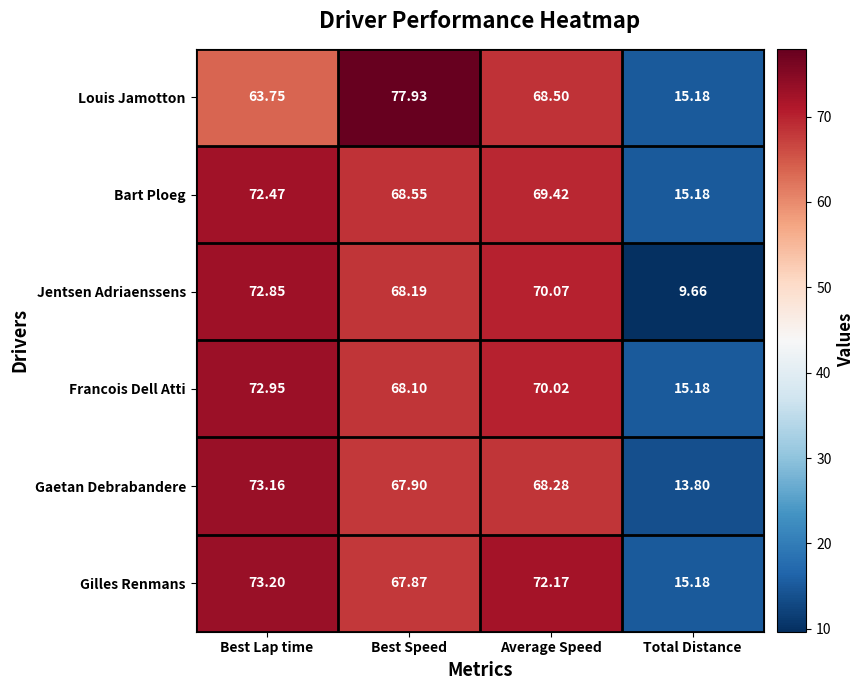

Where is Francois Dell Atti nearest to the value 44?

Best Speed